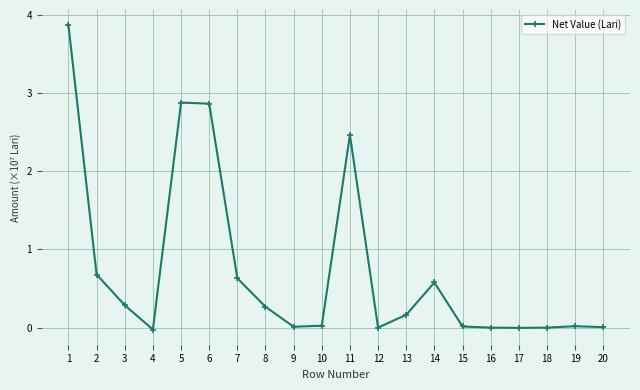

How many lines are shown in the chart?

1